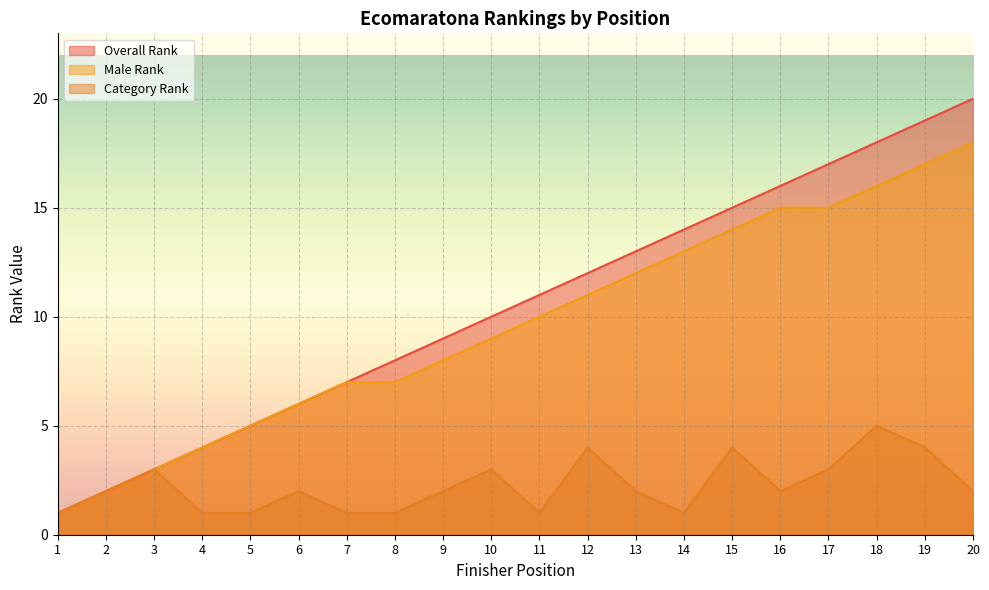

True or false: Category Rank has more than 2 interior local peaks.

True